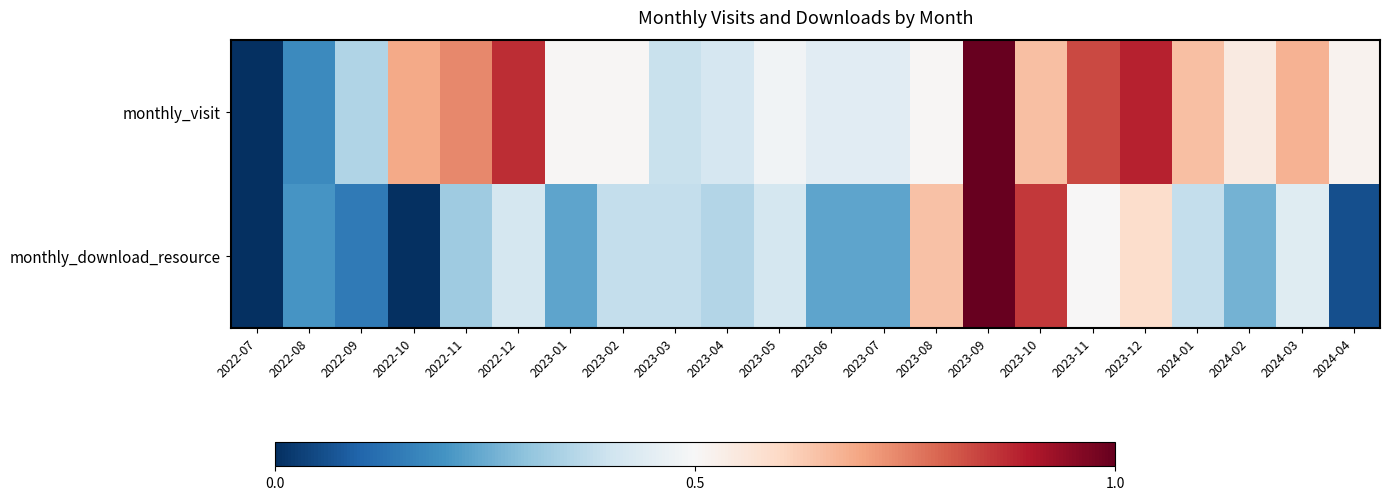

Rank the series by their maximum value, from highest to lowest.

monthly_visit, monthly_download_resource